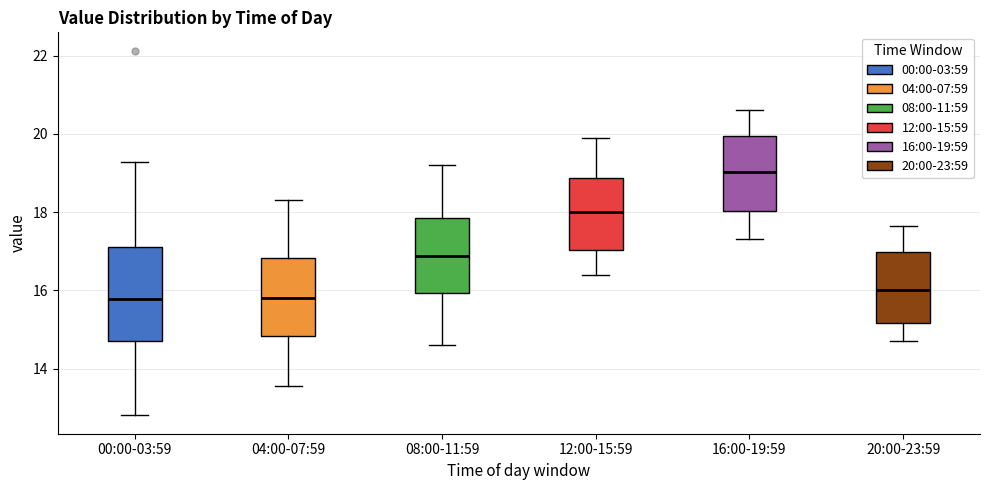

Reading left to right, transcribe this box plot: for each box, give where its median line is, the range the box spans, and where its two whiskers end, as read against the y-axis. The values are not printed on the chart, so give them approximately, as read against the axis.

00:00-03:59: median 15.8, box 14.8 to 17.2, whiskers 12.8 to 19.2
04:00-07:59: median 15.8, box 14.8 to 16.8, whiskers 13.6 to 18.4
08:00-11:59: median 16.8, box 16.0 to 17.8, whiskers 14.6 to 19.2
12:00-15:59: median 18.0, box 17.0 to 18.8, whiskers 16.4 to 20.0
16:00-19:59: median 19.0, box 18.0 to 20.0, whiskers 17.4 to 20.6
20:00-23:59: median 16.0, box 15.2 to 17.0, whiskers 14.8 to 17.6